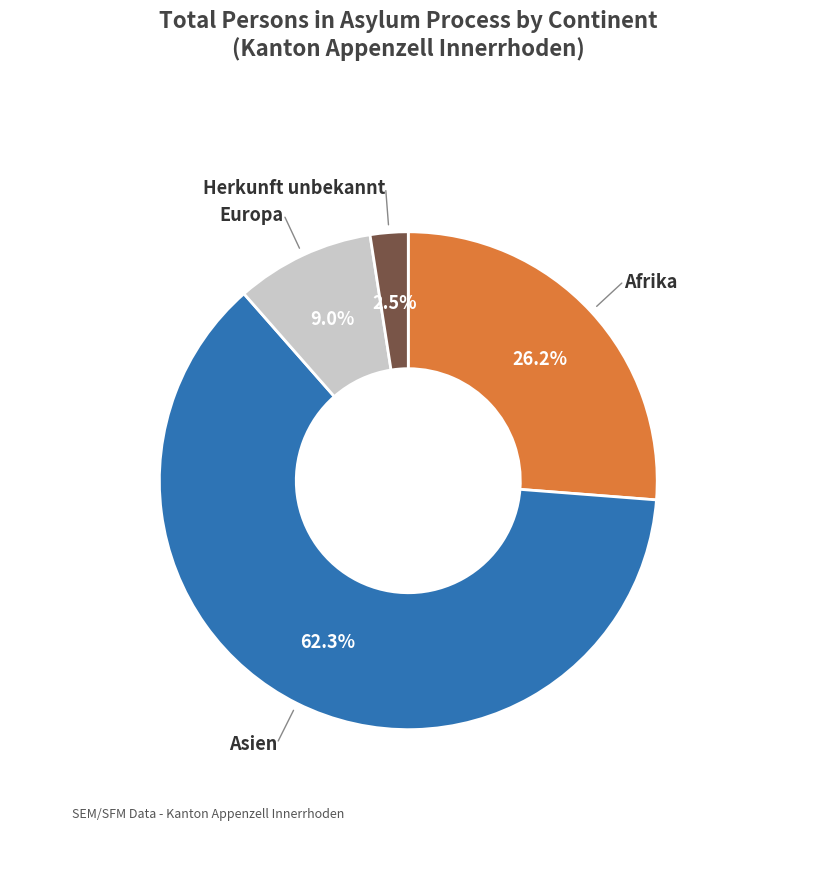

To the nearest percent, what is the difference between the largest and smallest slice percentages?

60%